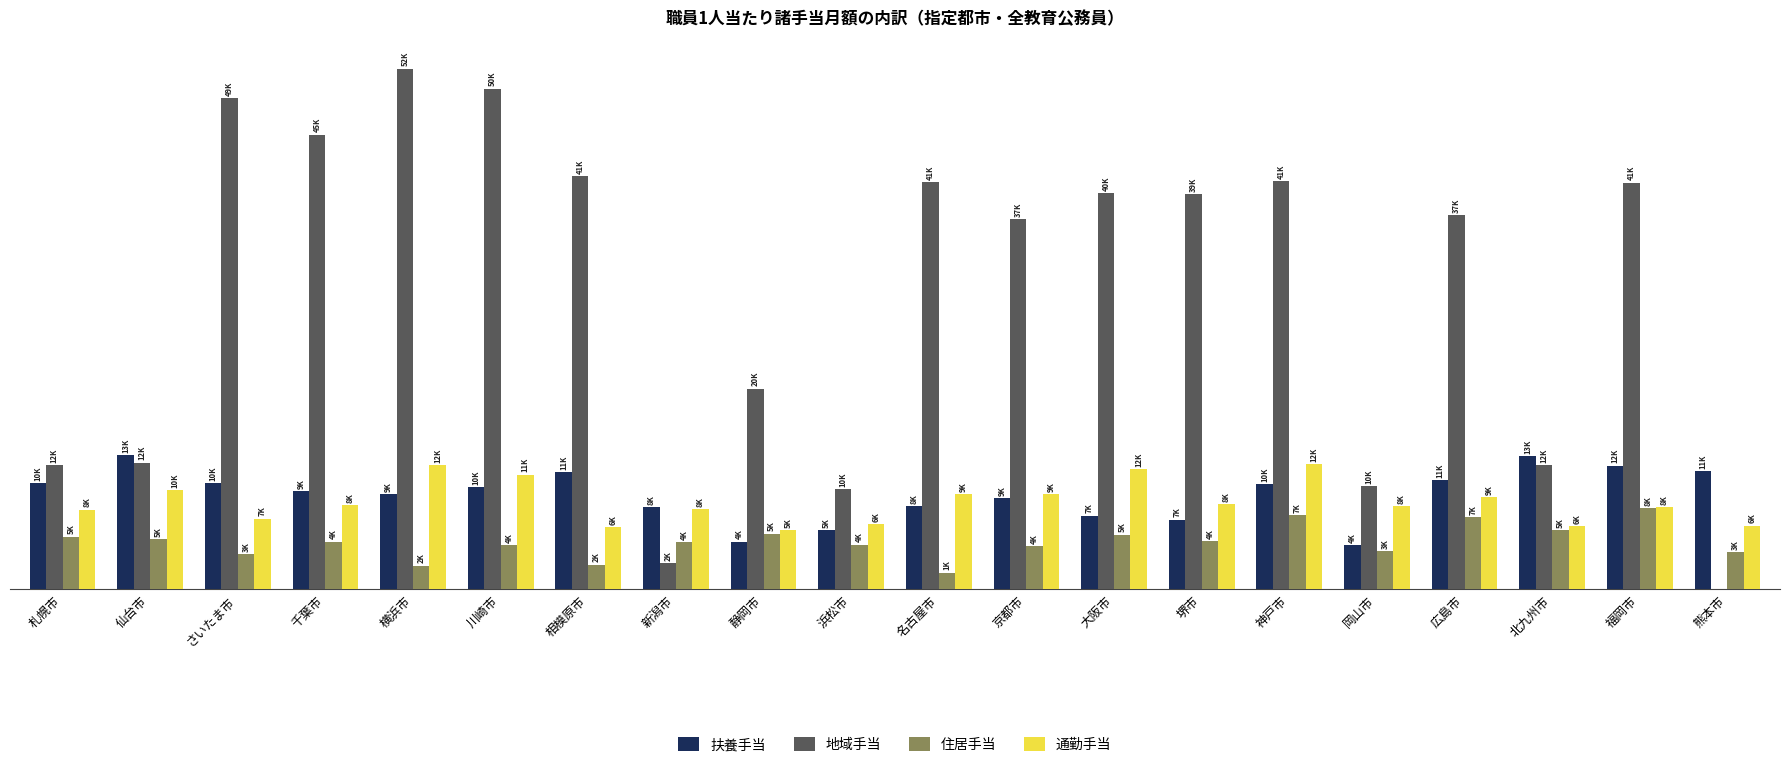

Where does the 通勤手当 series first go above 8462?

仙台市